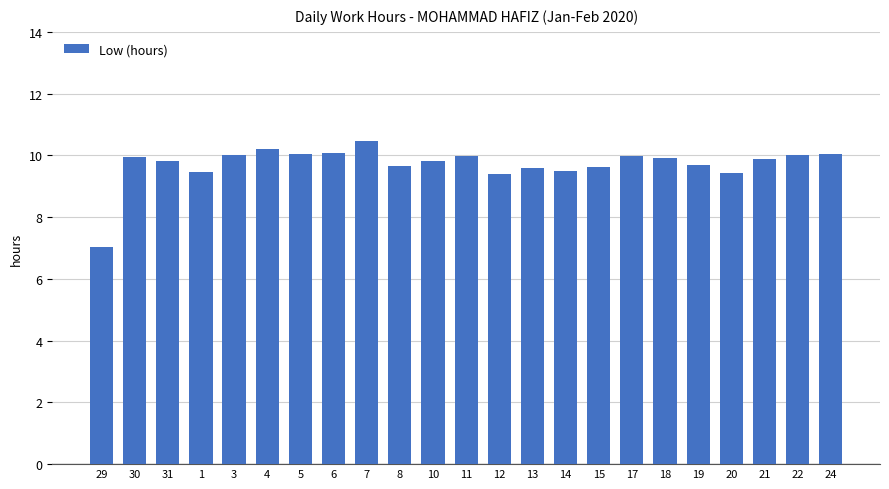

What is the ratio of the value at 19 to the value at 20?

1.0